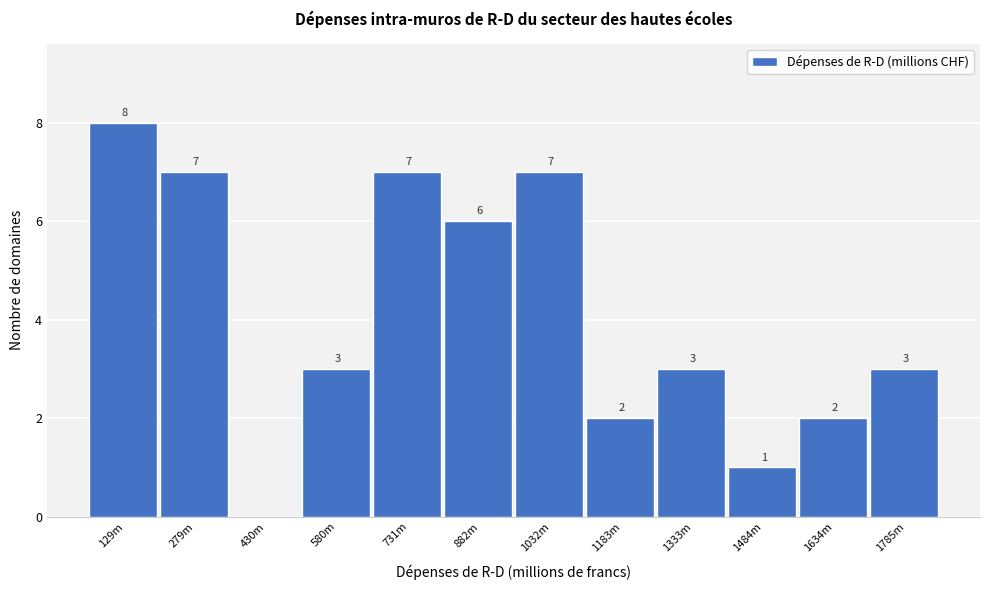

Reading right to left, transcribe all the data shown in this chart.

1785m=3	1634m=2	1484m=1	1333m=3	1183m=2	1032m=7	882m=6	731m=7	580m=3	430m=0	279m=7	129m=8